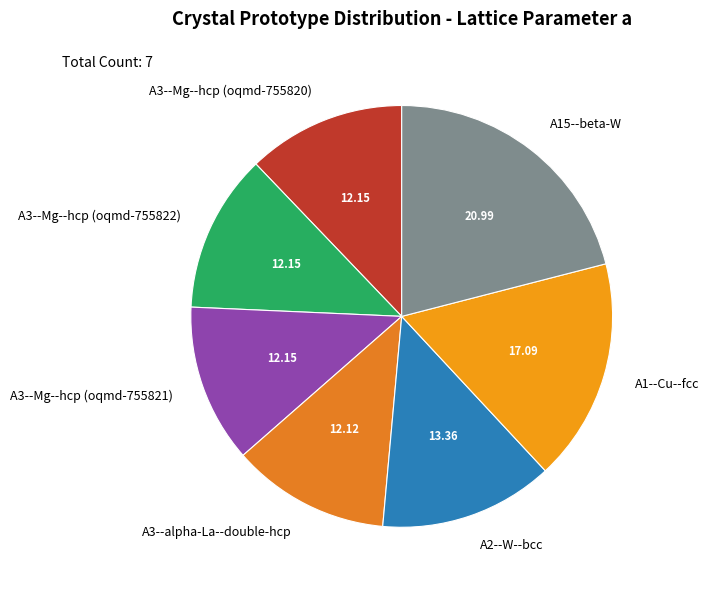

Is there any slice that represents more than half of the pie?

No